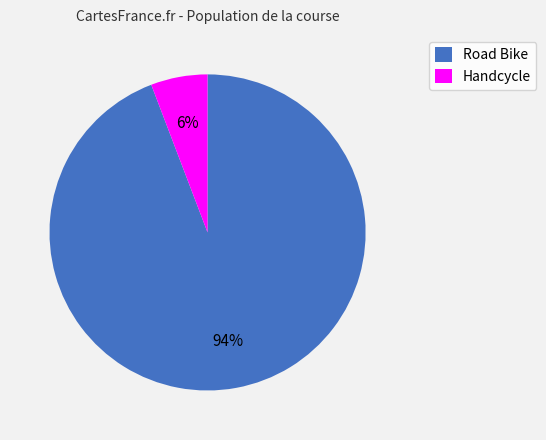

True or false: Handcycle accounts for 14% of the total.

False